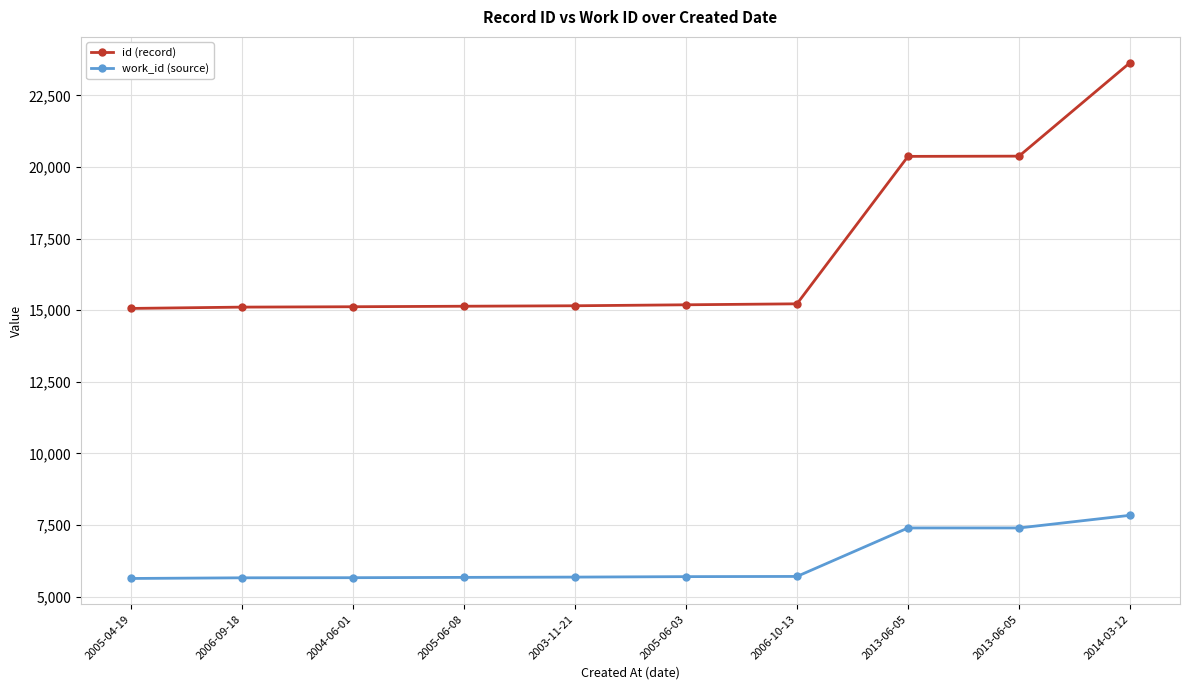

How many lines are shown in the chart?

2